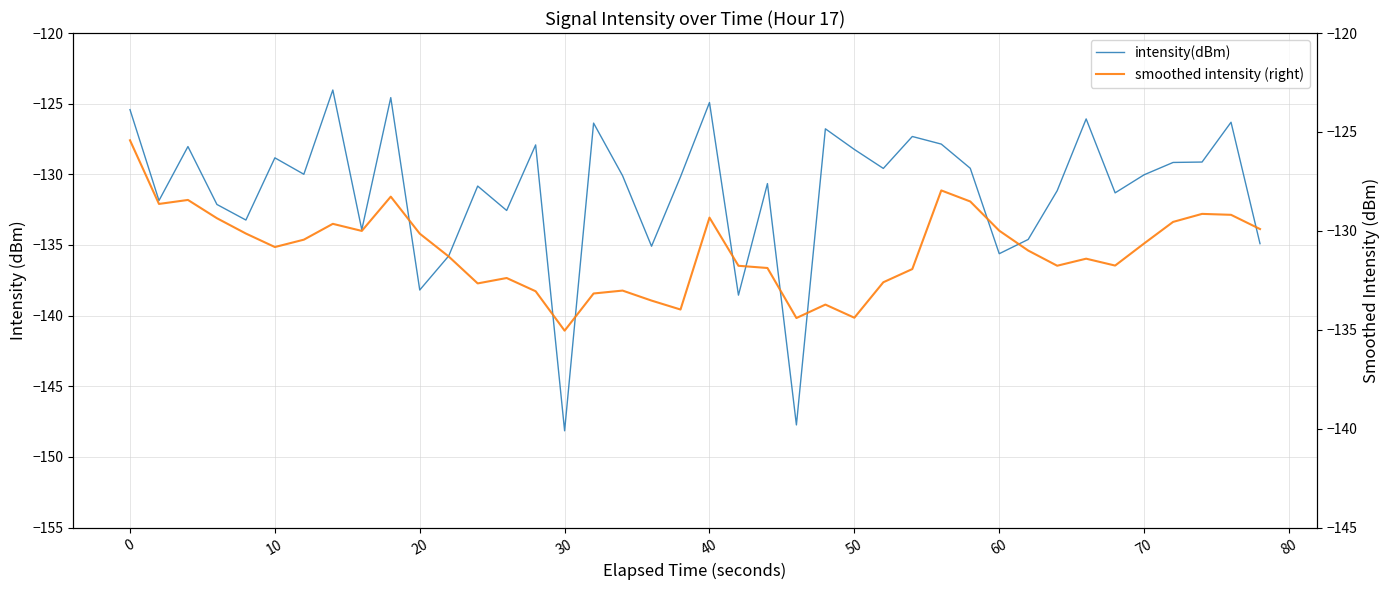

Which series has the largest range (max minus min)?

intensity(dBm)